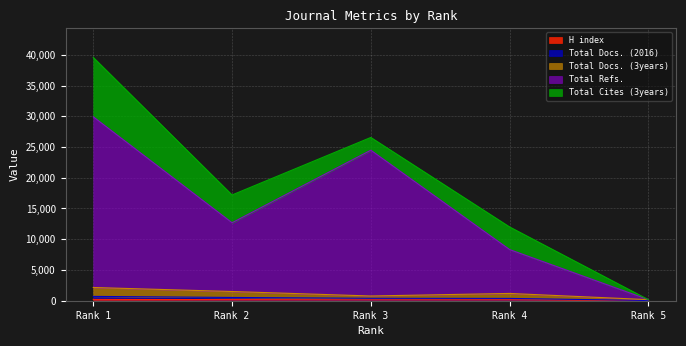

True or false: Total Docs. (2016) has more than 2 points higher than both neighbors.

False